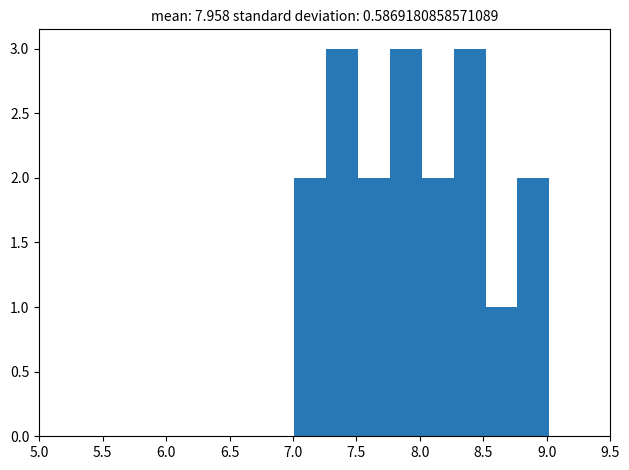

Reading left to right, transcribe this chart: for each bar, give the range it covers on the x-axis and its height. Neither the bar edges nor the heights are printed on the chart, so give them approximately, as read against the axes.

7.00 to 7.25: 2
7.25 to 7.50: 3
7.50 to 7.75: 2
7.75 to 8.00: 3
8.00 to 8.25: 2
8.25 to 8.50: 3
8.50 to 8.75: 1
8.75 to 9.00: 2